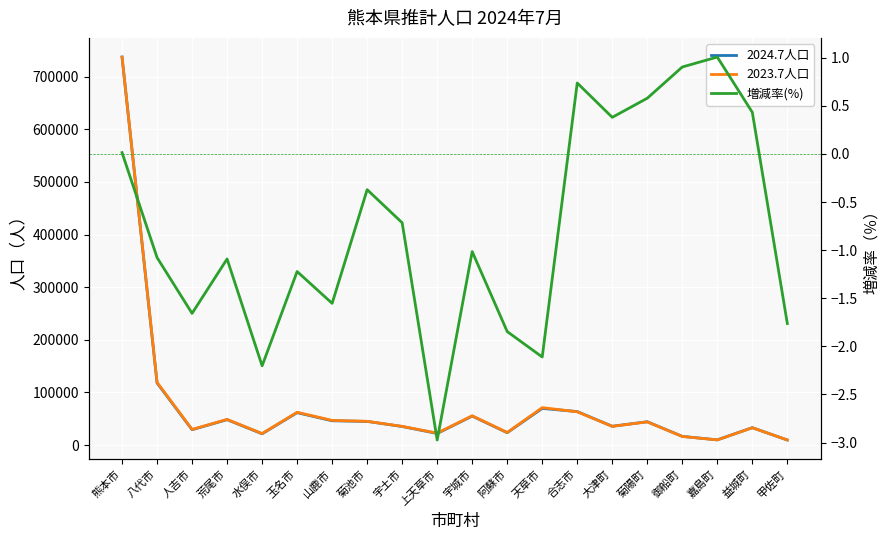

List the series in order of their peak value, highest first.

2024.7人口, 2023.7人口, 増減率(%)